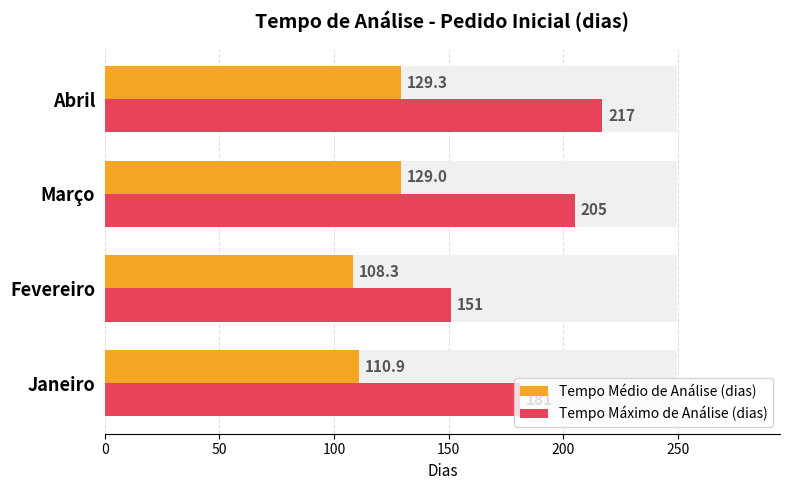

What is the value of the Tempo Médio de Análise (dias) bar at the 1st from the left?

110.9